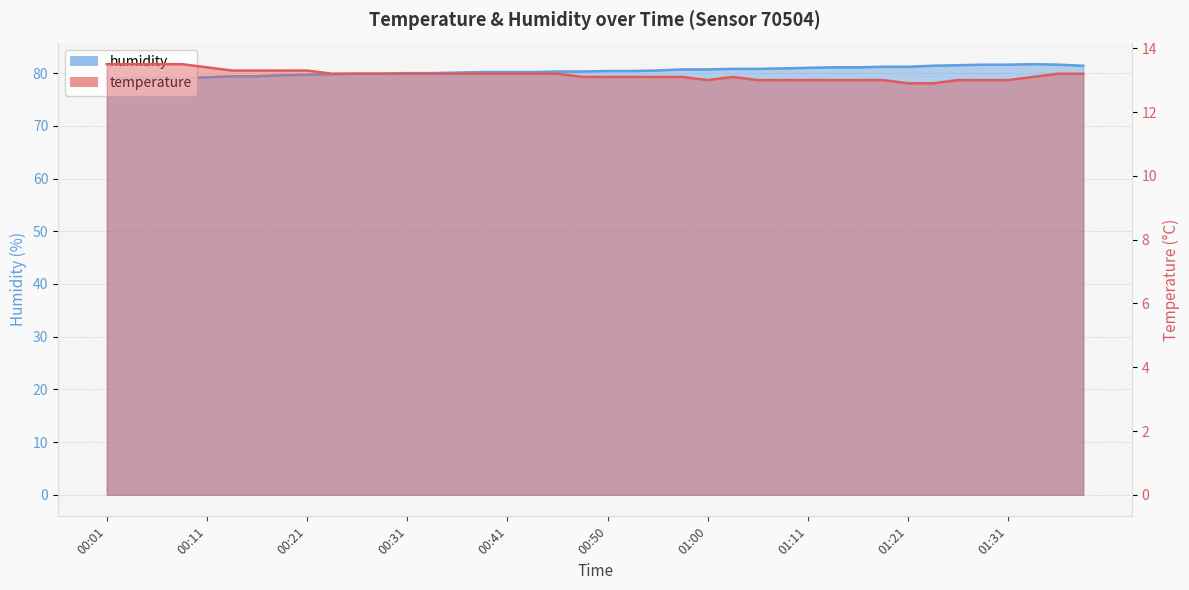

At 01:18, list the series in order from largest to smallest.

humidity, temperature